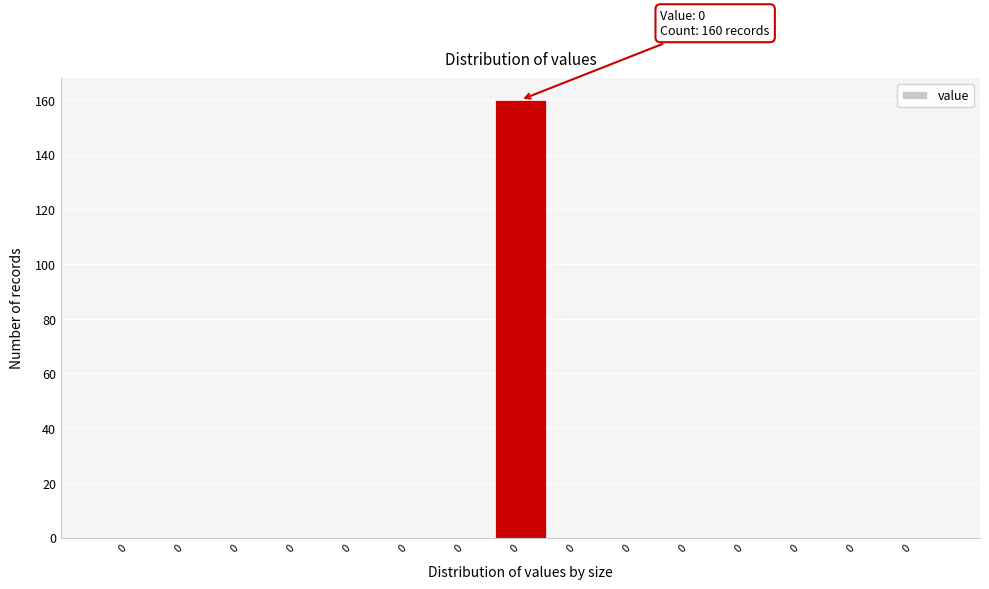

Are the bars horizontal?

No